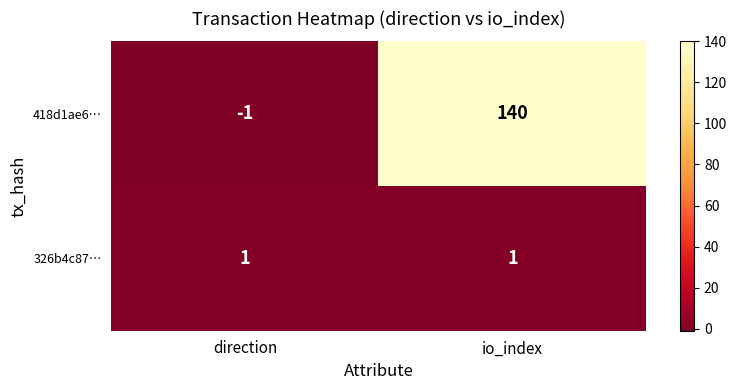

Rank the series at io_index from highest to lowest value.

418d1ae6…, 326b4c87…